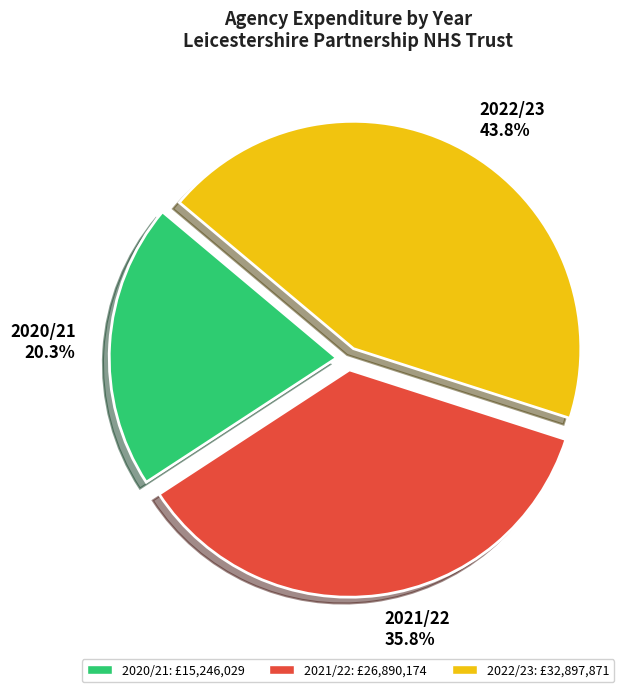

How much of the chart is everything except 2020/21?

79.7%